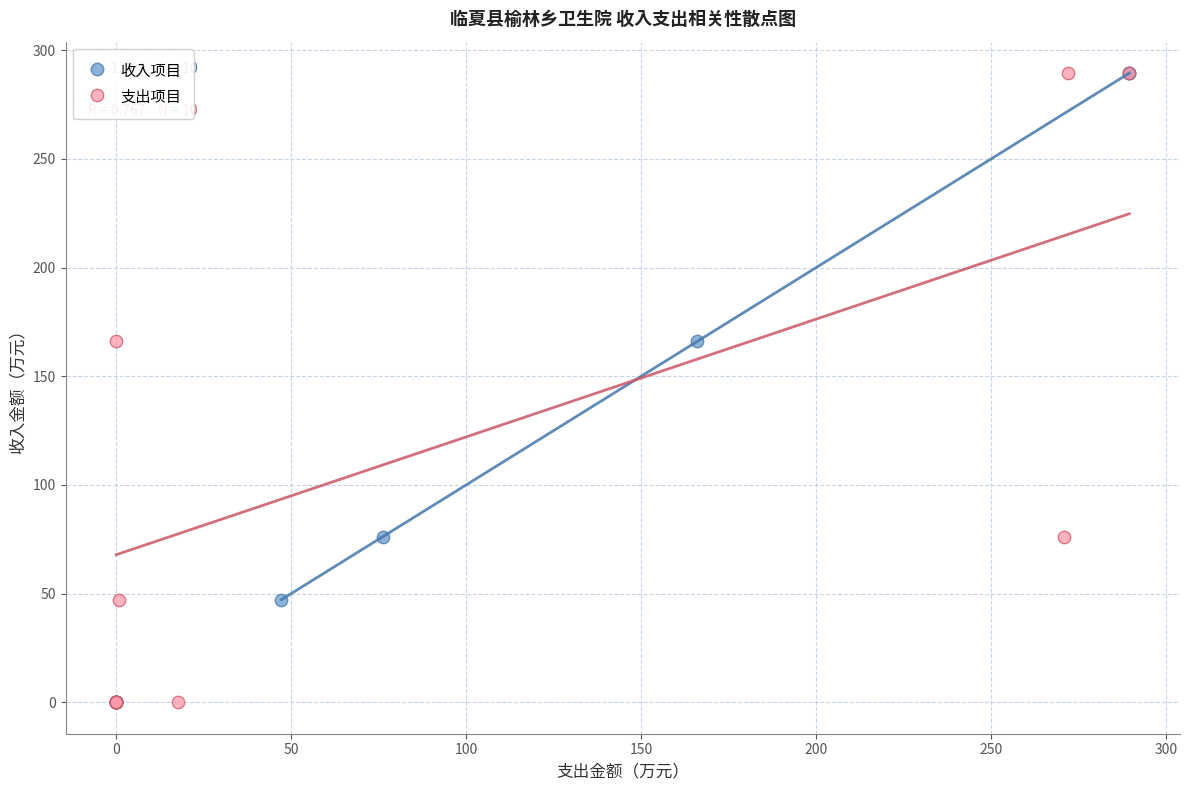

What are all the series names shown in the legend?

收入项目, 支出项目